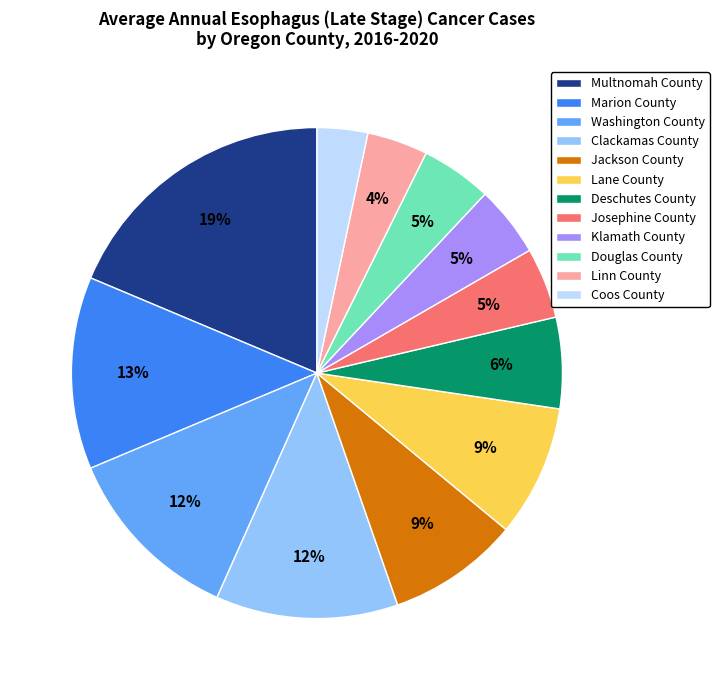

How many slices are in this pie chart?

12